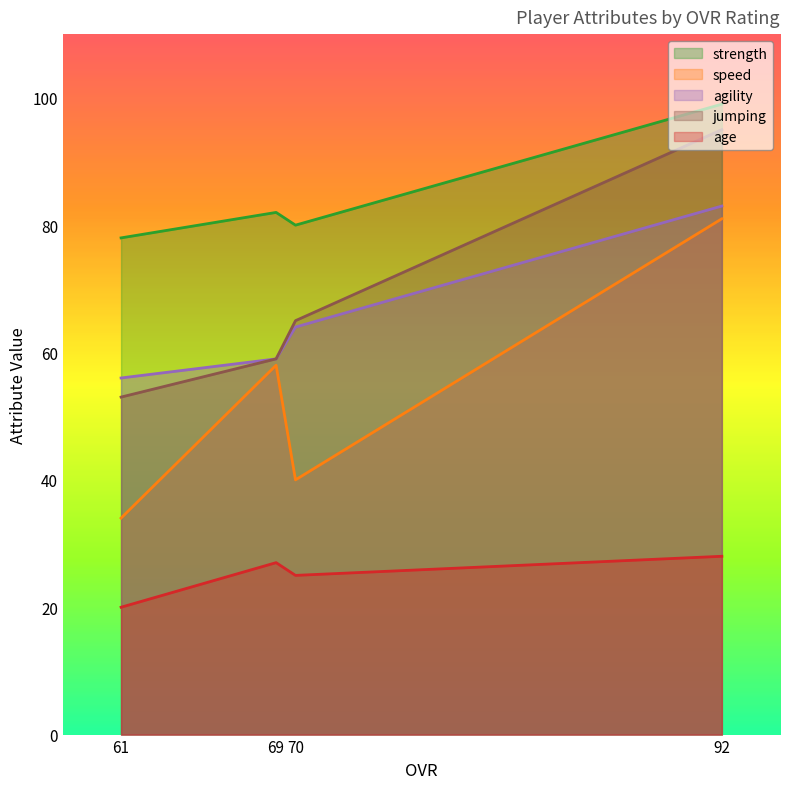

What is the difference between the strength values at 92 and 69?

17